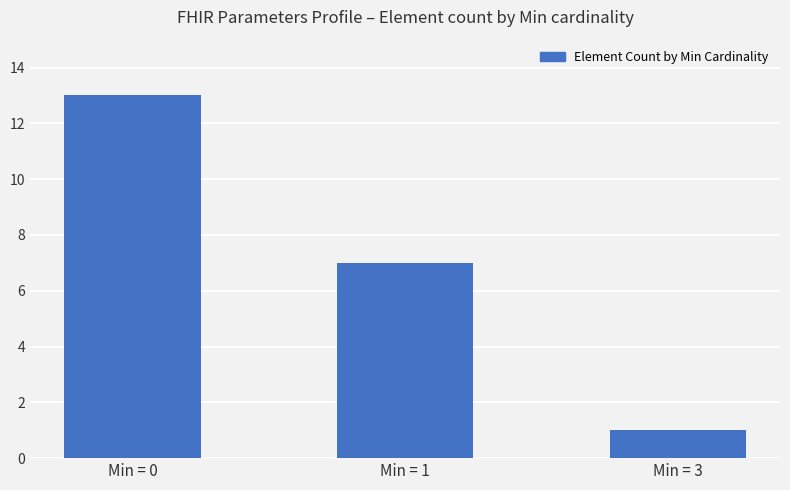

Between Min = 1 and Min = 0, which is larger?

Min = 0